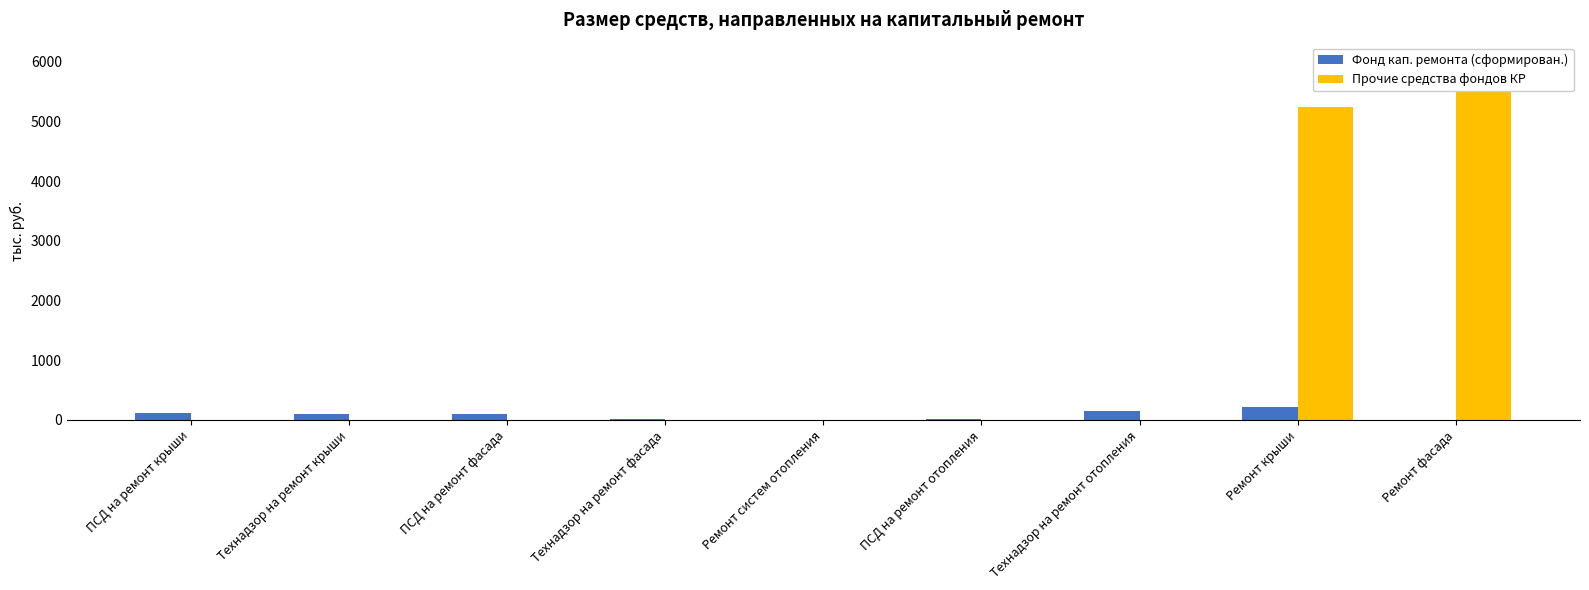

Rank the series by their maximum value, from lowest to highest.

Фонд кап. ремонта (сформирован.), Прочие средства фондов КР